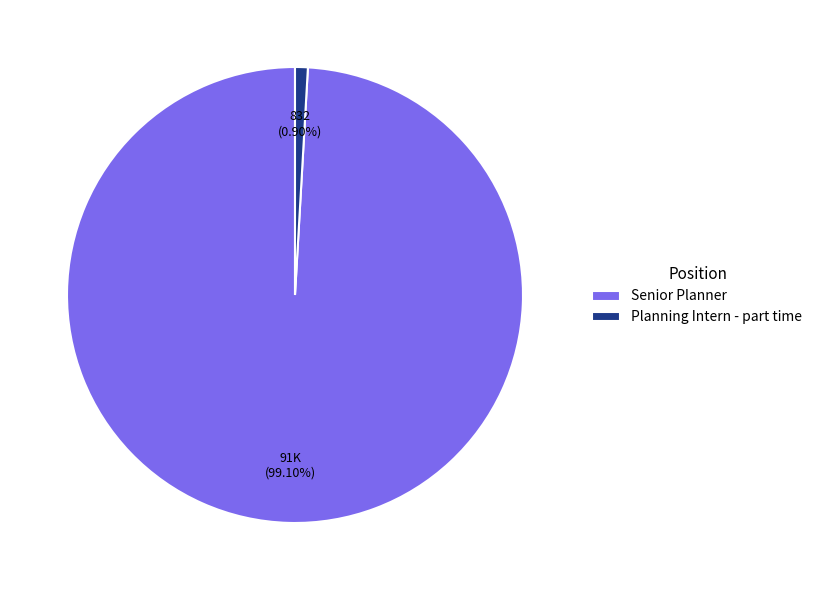

What percentage do Senior Planner and Planning Intern - part time together represent?

100.0%